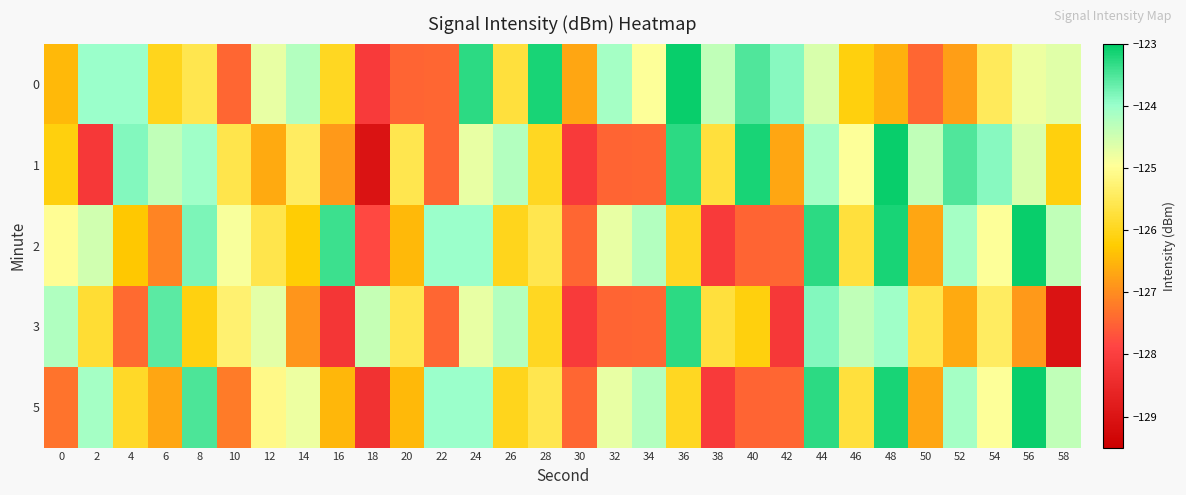

Reading left to right, extract all data points from this chart.

0: 0=-126.5	2=-124.0	4=-124.0	6=-126.0	8=-125.6	10=-127.4	12=-124.7	14=-124.2	16=-126.0	18=-128.1	20=-127.5	22=-127.4	24=-123.3	26=-125.7	28=-123.2	30=-126.7	32=-124.1	34=-124.9	36=-123.1	38=-124.4	40=-123.5	42=-123.9	44=-124.6	46=-126.1	48=-126.6	50=-127.5	52=-126.8	54=-125.5	56=-124.8	58=-124.7
1: 0=-126.1	2=-128.1	4=-123.8	6=-124.4	8=-124.1	10=-125.6	12=-126.6	14=-125.4	16=-126.8	18=-129.0	20=-125.6	22=-127.4	24=-124.7	26=-124.2	28=-126.0	30=-128.1	32=-127.5	34=-127.4	36=-123.3	38=-125.7	40=-123.2	42=-126.7	44=-124.1	46=-124.9	48=-123.1	50=-124.4	52=-123.5	54=-123.9	56=-124.6	58=-126.1
2: 0=-125.0	2=-124.5	4=-126.3	6=-127.1	8=-123.8	10=-124.9	12=-125.6	14=-126.2	16=-123.4	18=-127.8	20=-126.5	22=-124.0	24=-124.0	26=-126.0	28=-125.6	30=-127.4	32=-124.7	34=-124.2	36=-126.0	38=-128.1	40=-127.5	42=-127.4	44=-123.3	46=-125.7	48=-123.2	50=-126.7	52=-124.1	54=-124.9	56=-123.1	58=-124.4
3: 0=-124.2	2=-125.8	4=-127.4	6=-123.6	8=-126.1	10=-125.3	12=-124.7	14=-126.9	16=-128.2	18=-124.4	20=-125.6	22=-127.4	24=-124.7	26=-124.2	28=-126.0	30=-128.1	32=-127.5	34=-127.4	36=-123.3	38=-125.7	40=-126.1	42=-128.1	44=-123.8	46=-124.4	48=-124.1	50=-125.6	52=-126.6	54=-125.4	56=-126.8	58=-129.0
5: 0=-127.3	2=-124.1	4=-125.9	6=-126.7	8=-123.5	10=-127.2	12=-125.1	14=-124.8	16=-126.5	18=-128.3	20=-126.5	22=-124.0	24=-124.0	26=-126.0	28=-125.6	30=-127.4	32=-124.7	34=-124.2	36=-126.0	38=-128.1	40=-127.5	42=-127.4	44=-123.3	46=-125.7	48=-123.2	50=-126.7	52=-124.1	54=-124.9	56=-123.1	58=-124.4